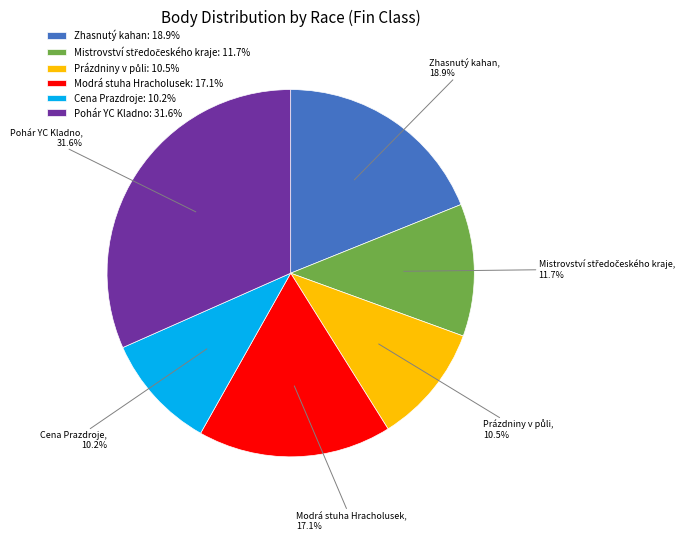

Combined, what portion of the pie is Modrá stuha Hracholusek and Pohár YC Kladno?

48.7%